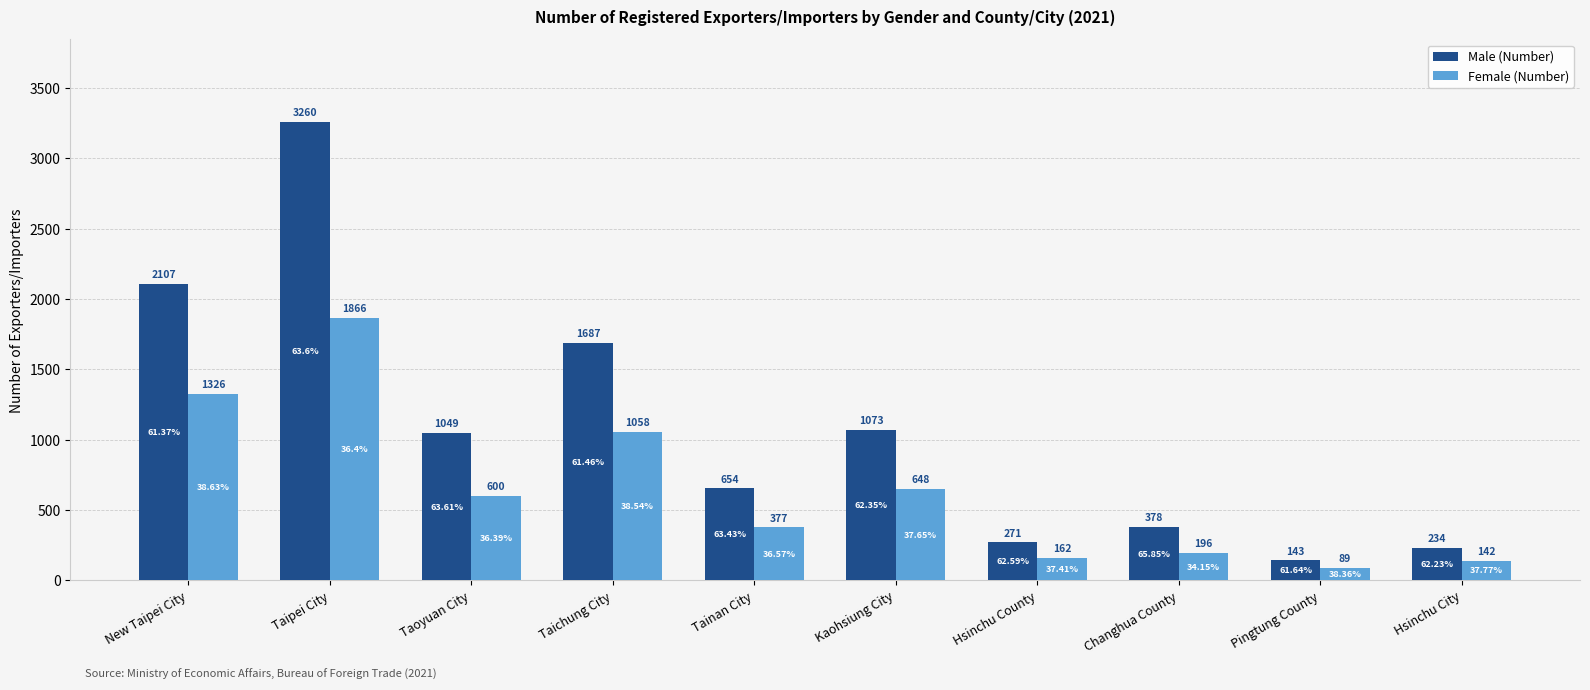

What is the maximum value shown in the chart?

3260